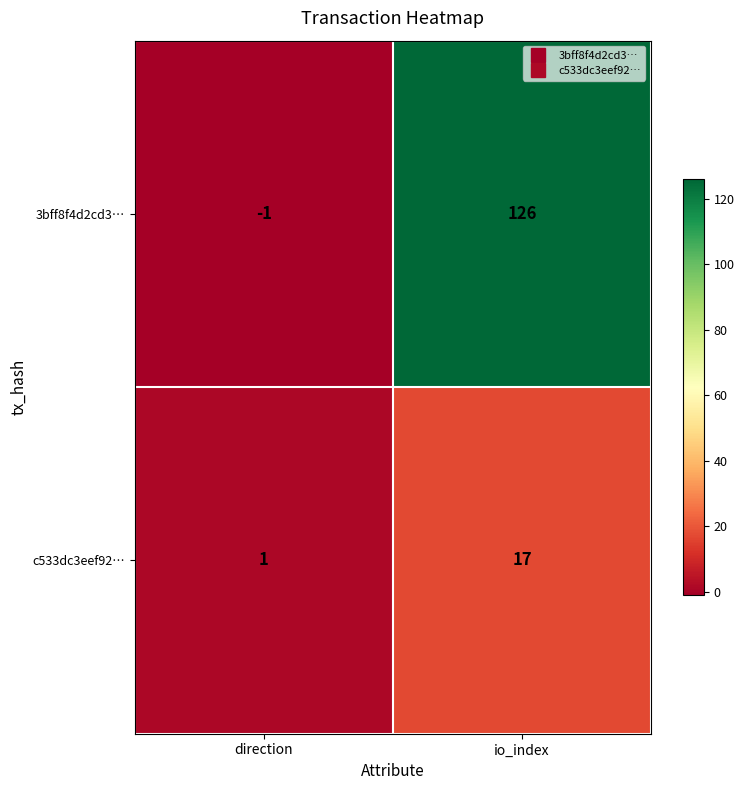

What is the difference between the 3bff8f4d2cd3… values at direction and io_index?

127